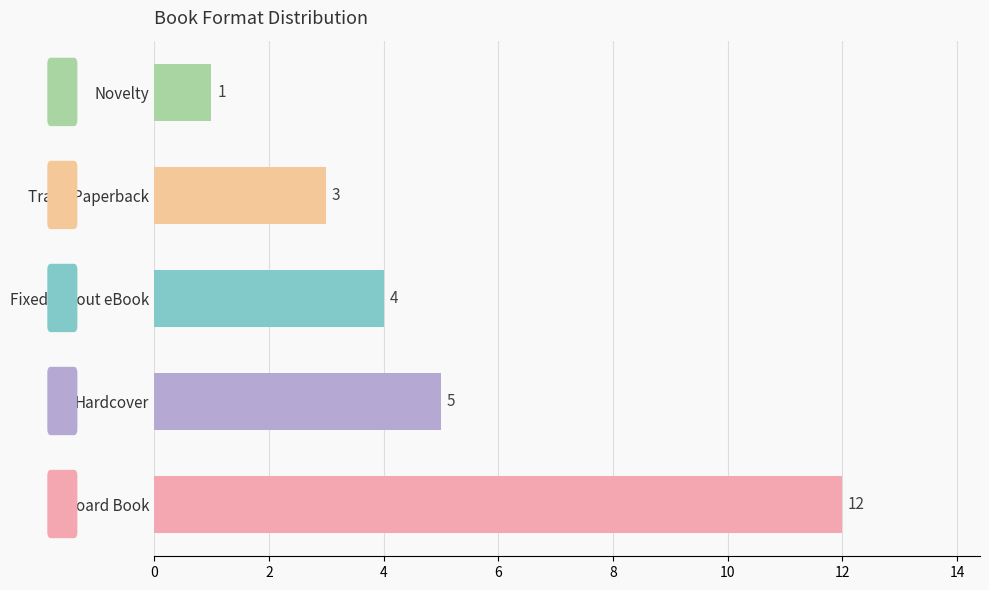

Rank the categories by value from lowest to highest.

Novelty, Trade Paperback, Fixed Layout eBook, Hardcover, Board Book